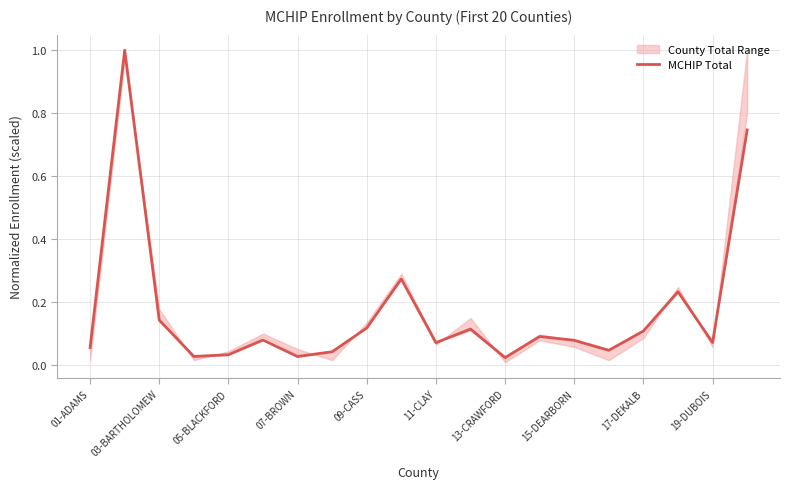

How many lines are shown in the chart?

1